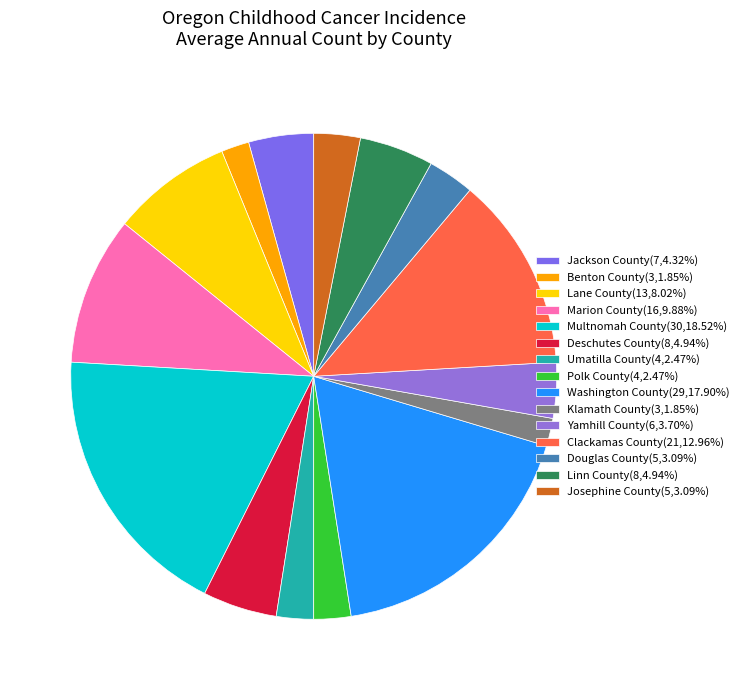

What portion of the pie excludes Deschutes County?

95.1%